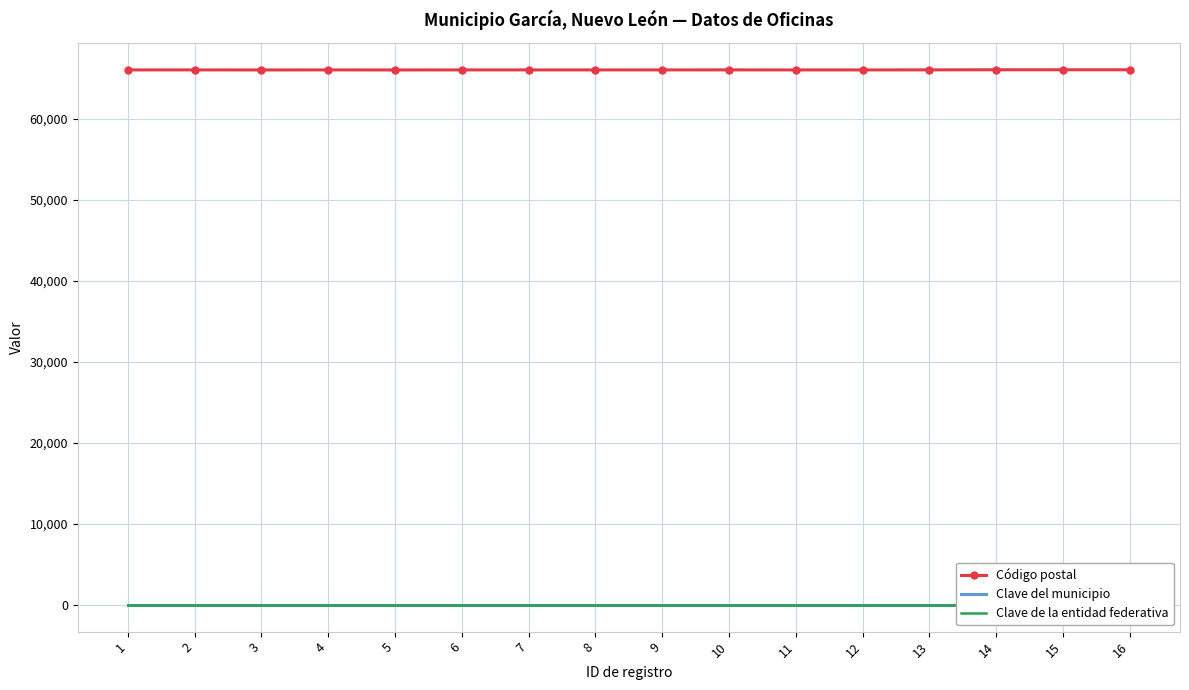

The Clave del municipio series shows 7 at 10. True or false?

False